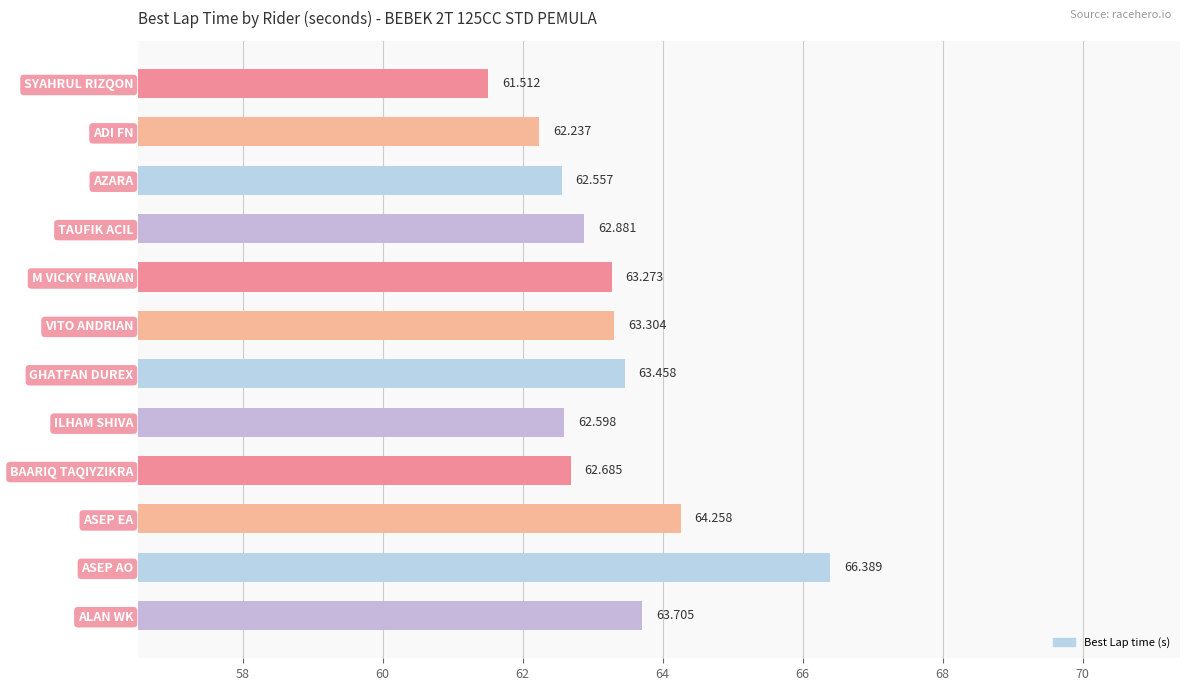

What is the label of the 1st bar from the bottom?

ALAN WK